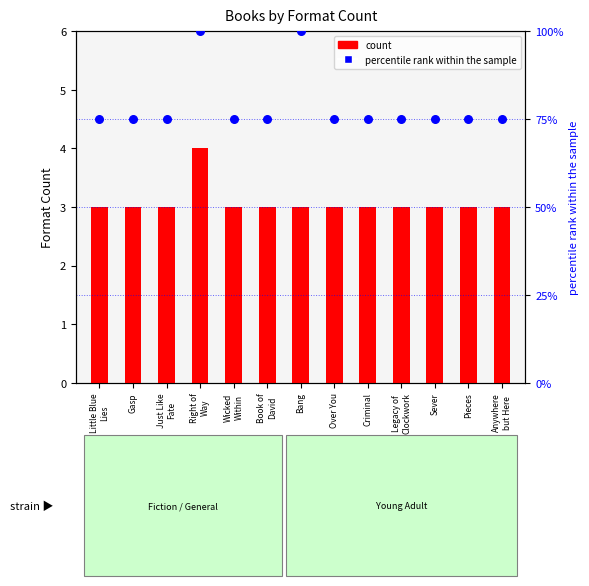

Which series contains the highest Y value?

percentile rank within the sample